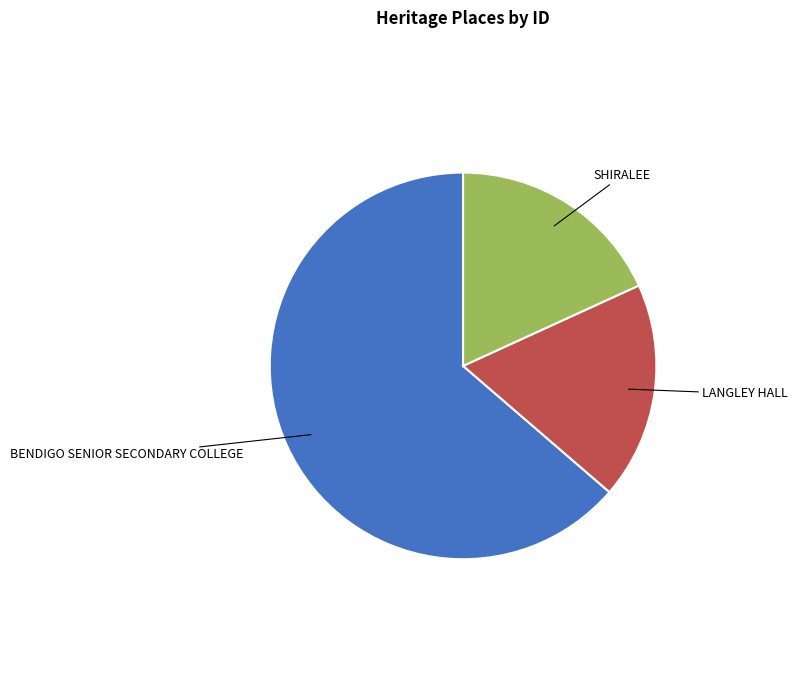

Is there a majority slice in this chart?

Yes